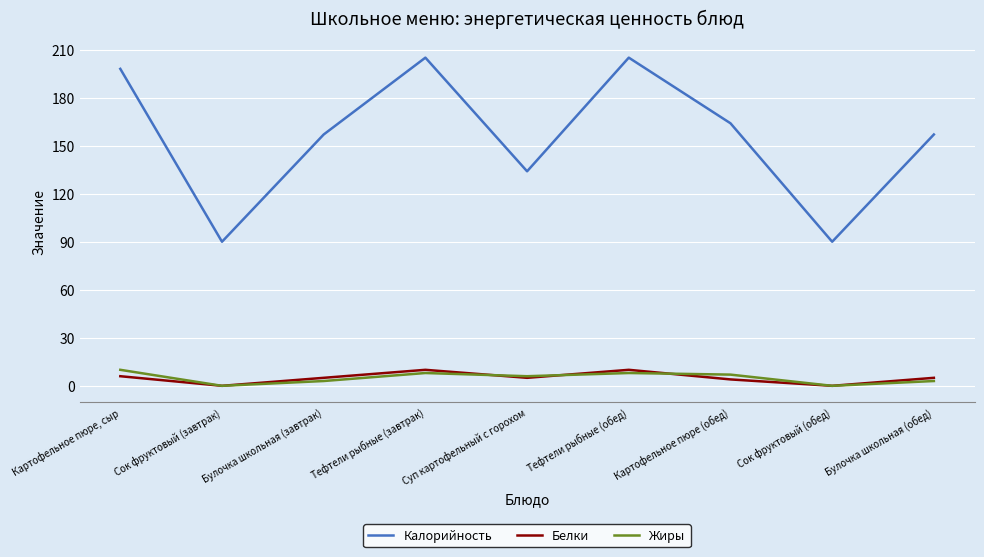

True or false: Жиры and Калорийность cross at least once.

False